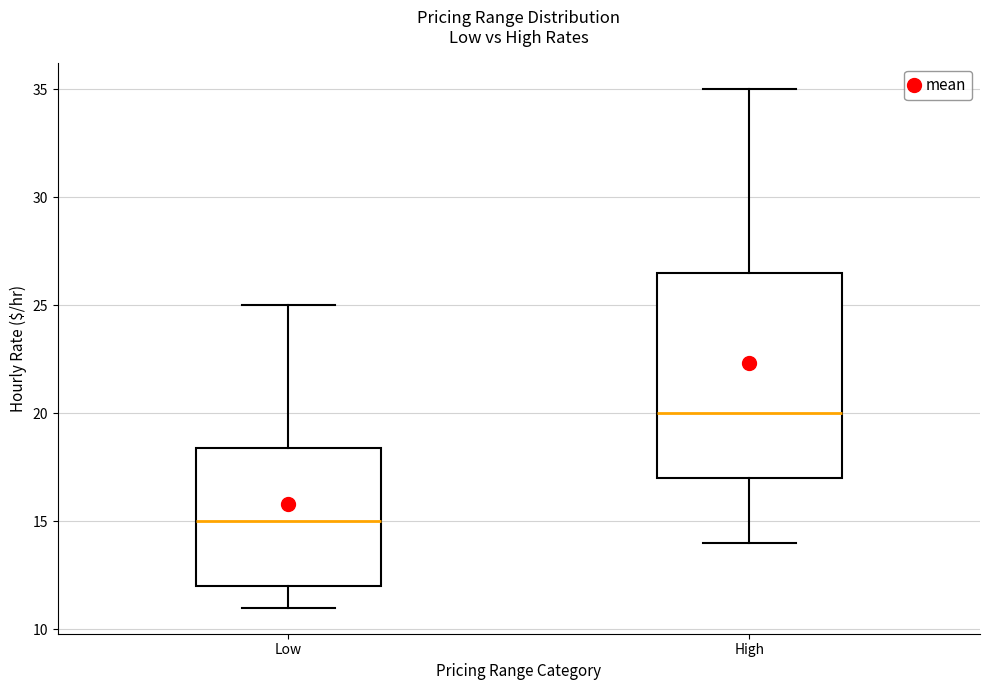

Reading left to right, transcribe this box plot: for each box, give where its median line is, the range the box spans, and where its two whiskers end, as read against the y-axis. The values are not printed on the chart, so give them approximately, as read against the axis.

Low: median 15.0, box 12.0 to 18.5, whiskers 11.0 to 25.0
High: median 20.0, box 17.0 to 26.5, whiskers 14.0 to 35.0